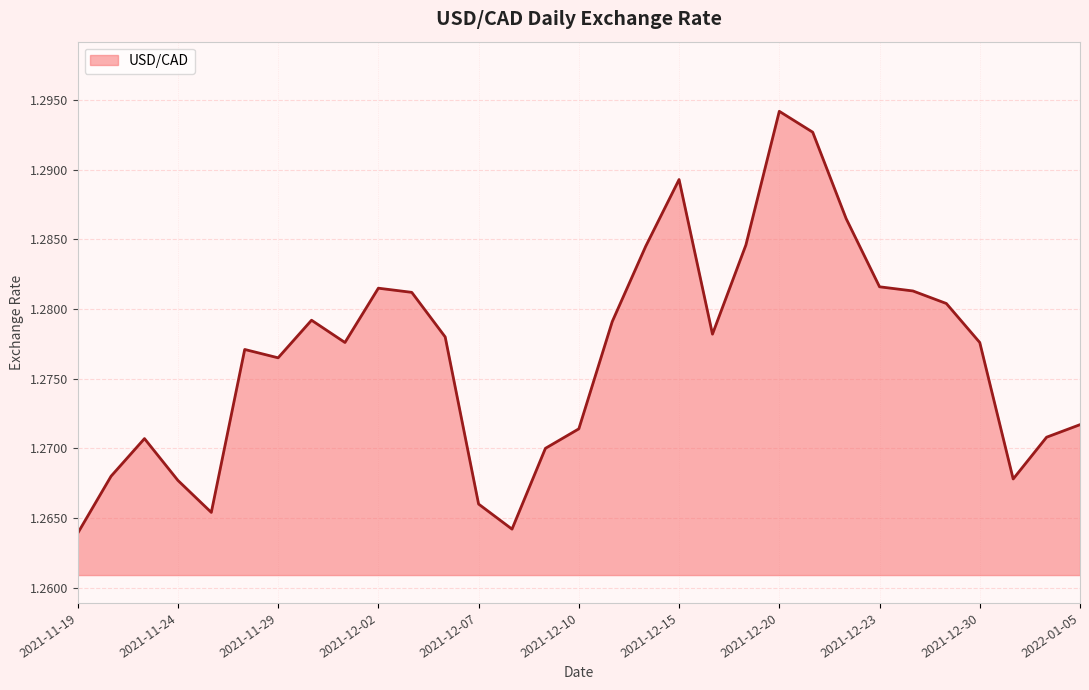

How many distinct data groups are displayed?

1